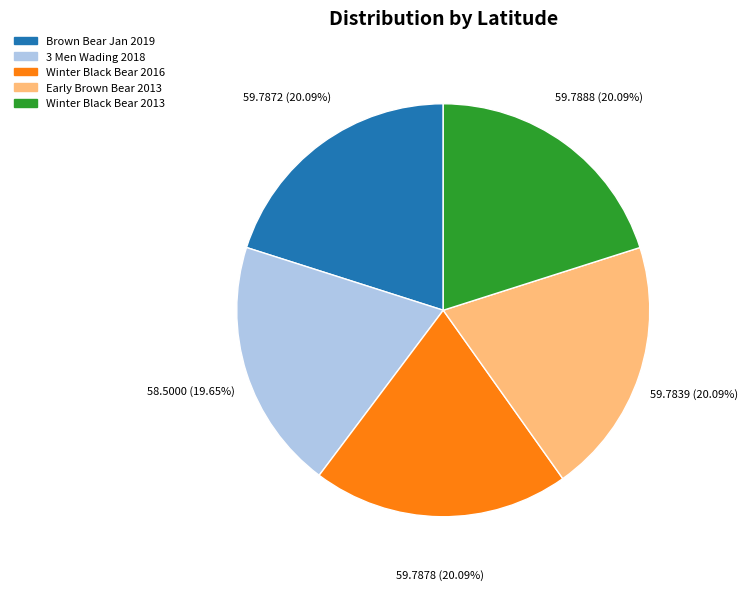

Is there a majority slice in this chart?

No